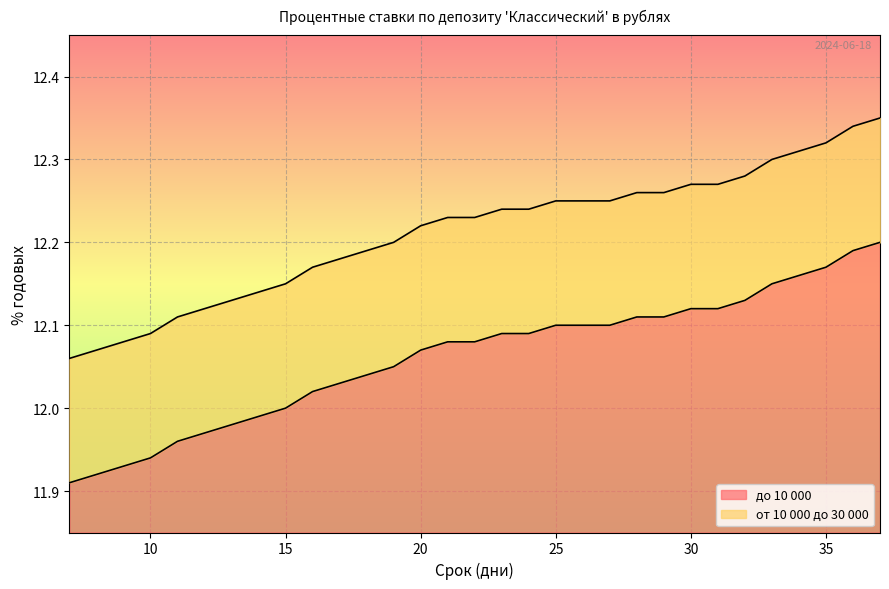

Reading left to right, transcribe all the data shown in this chart.

до 10 000: 11.9	11.9	11.9	11.9	12.0	12.0	12.0	12.0	12.0	12.0	12.0	12.0	12.1	12.1	12.1	12.1	12.1	12.1	12.1	12.1	12.1	12.1	12.1	12.1	12.1	12.1	12.2	12.2	12.2	12.2	12.2
от 10 000 до 30 000: 12.1	12.1	12.1	12.1	12.1	12.1	12.1	12.1	12.2	12.2	12.2	12.2	12.2	12.2	12.2	12.2	12.2	12.2	12.2	12.2	12.2	12.3	12.3	12.3	12.3	12.3	12.3	12.3	12.3	12.3	12.3